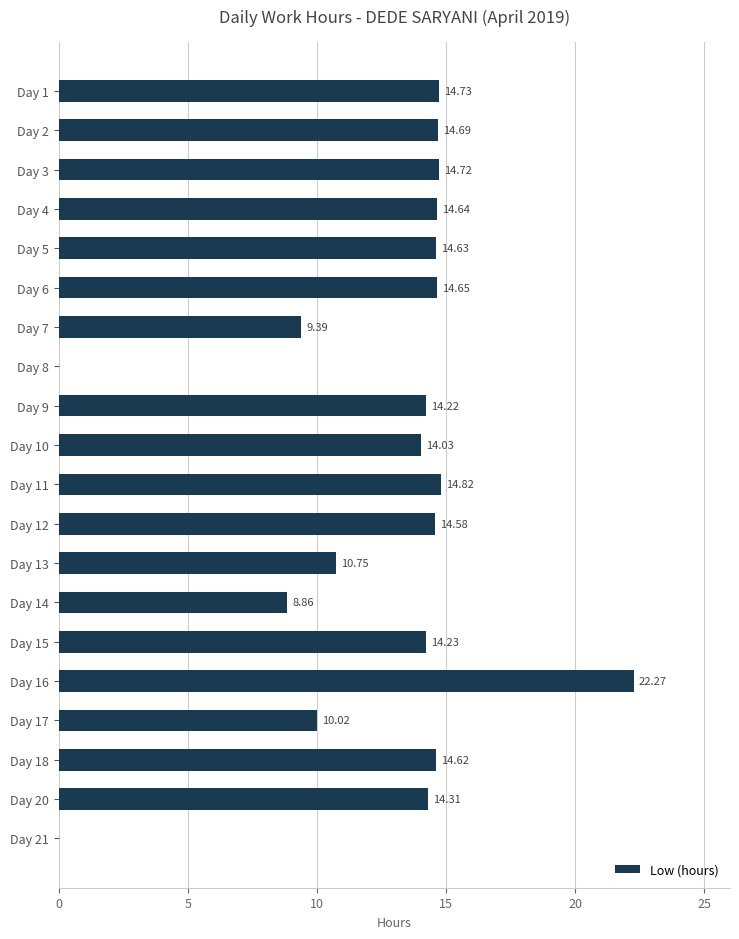

What is the sum of all values?

250.2